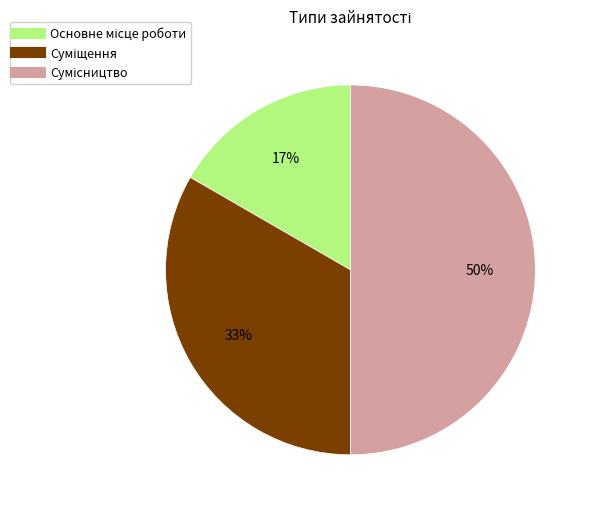

To the nearest percent, what is the average slice percentage?

33%